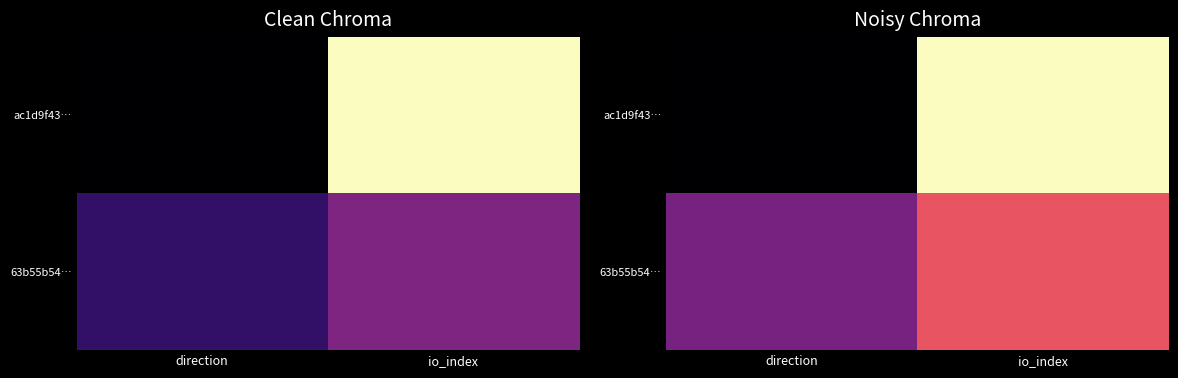

What is the greatest value displayed?

7.9